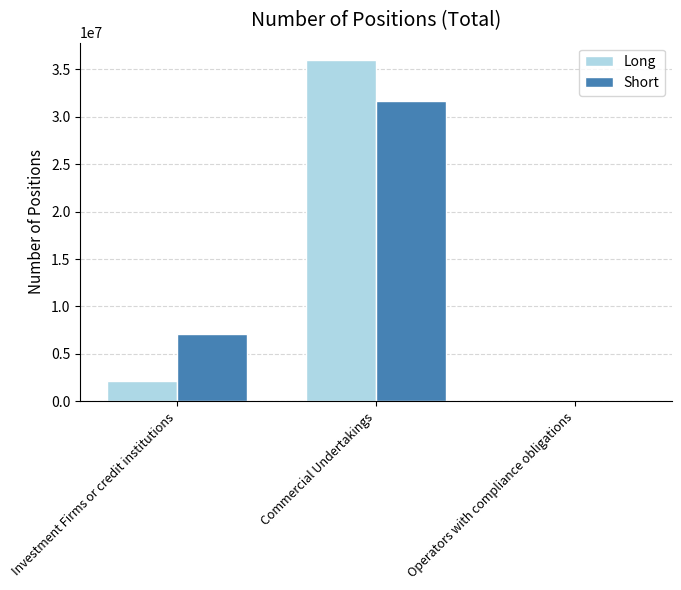

How many series are shown in this chart?

2